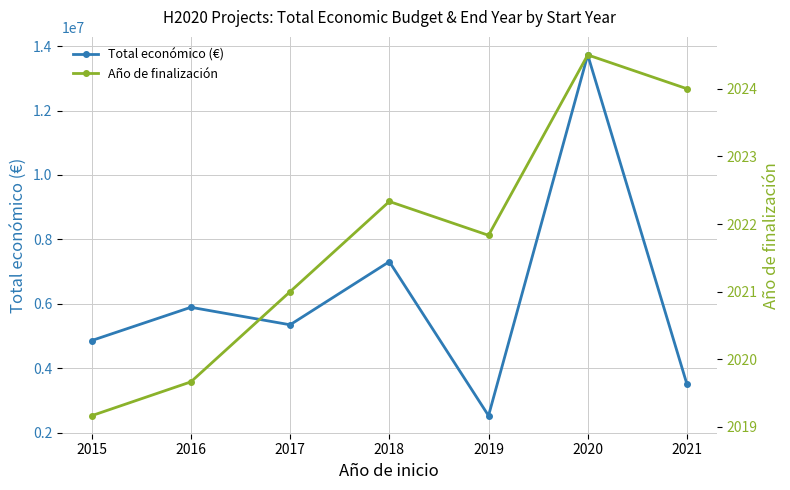

What is the difference between the Total económico (€) values at 2018 and 2017?

1960315.7